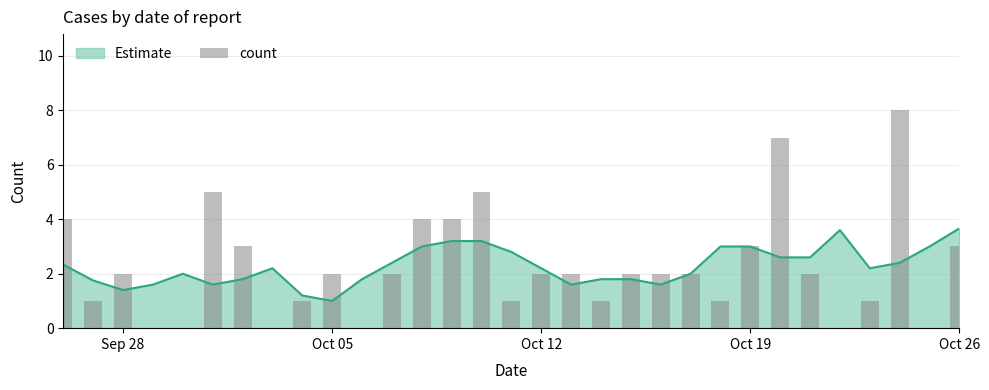

The value at Oct 26 is 3. True or false?

True